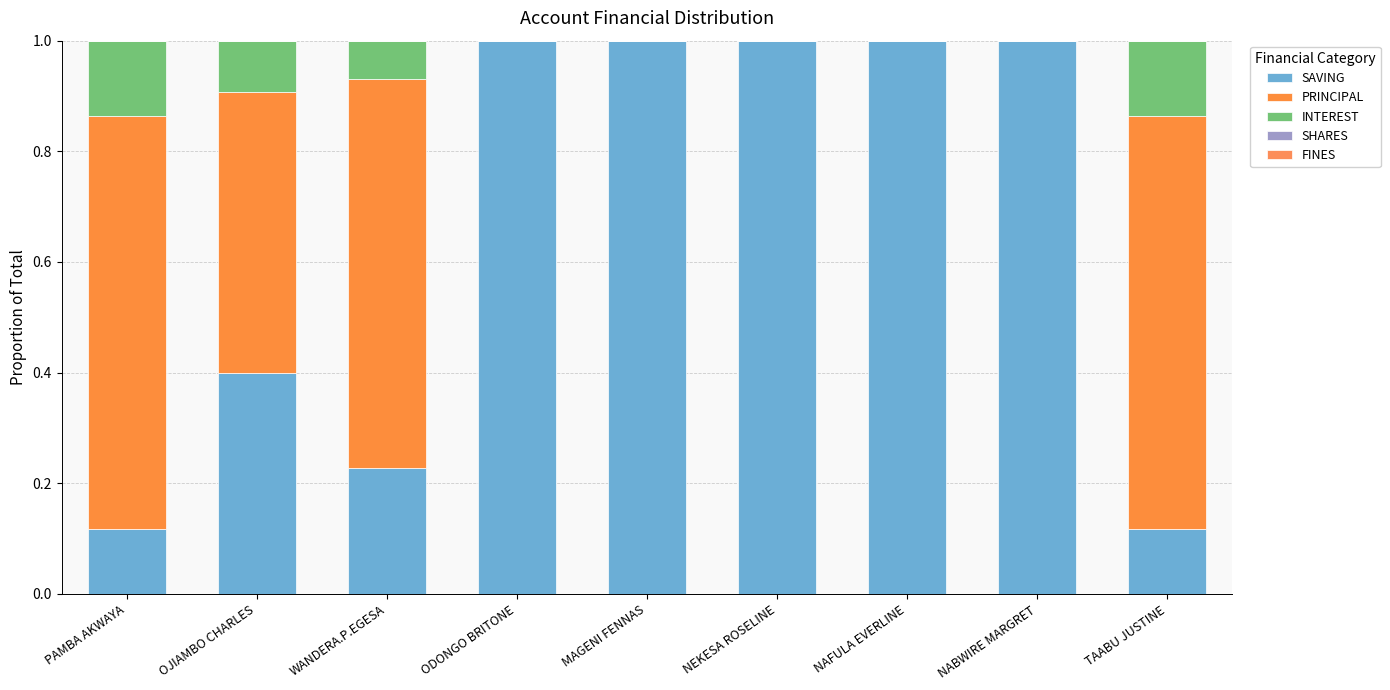

What is the label of the 5th bar from the right?

MAGENI FENNAS